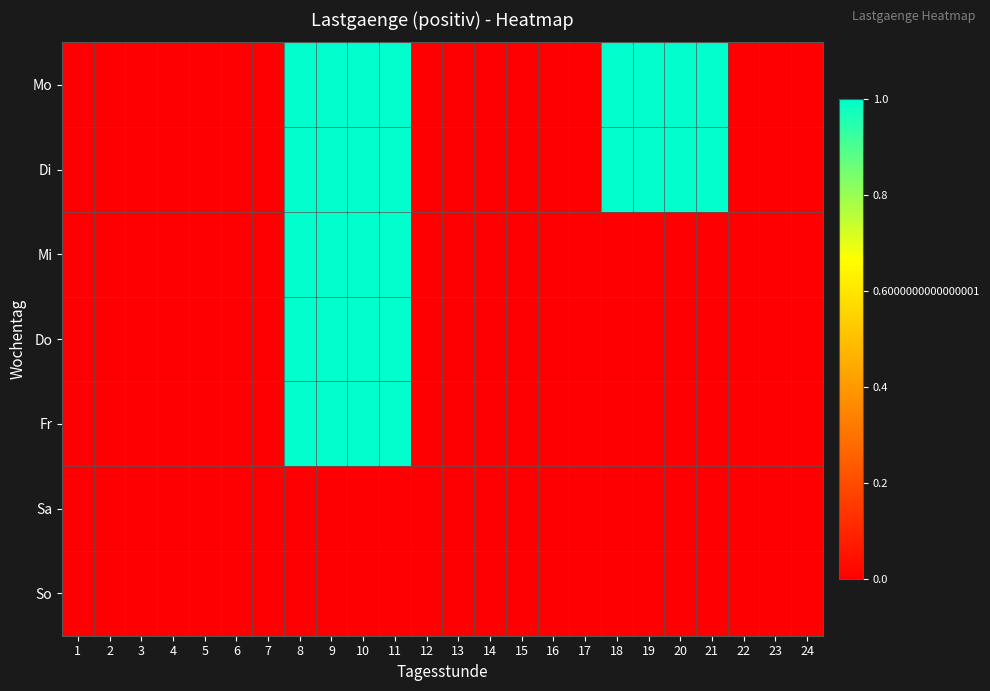

At which category does the chart reach its minimum across all series?

1